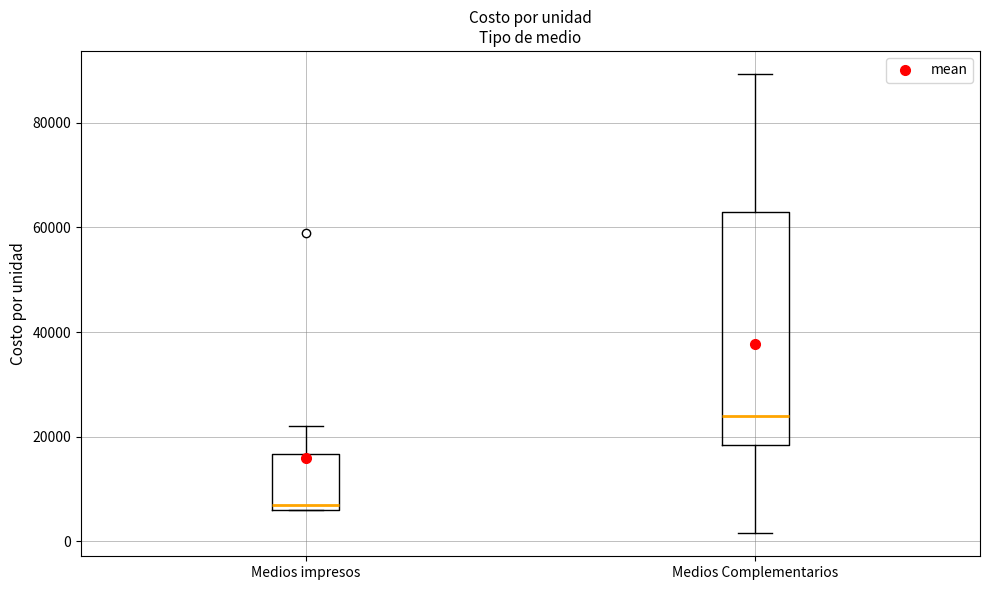

Where does the upper whisker of the box for Medios impresos end on the y-axis? The values are not printed on the chart, so give them approximately, as read against the axis.

22000